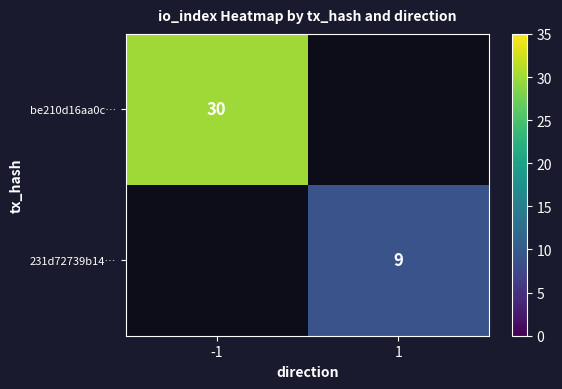

Is the value of be210d16aa0c… at -1 greater than the value of 231d72739b14… at 1?

Yes